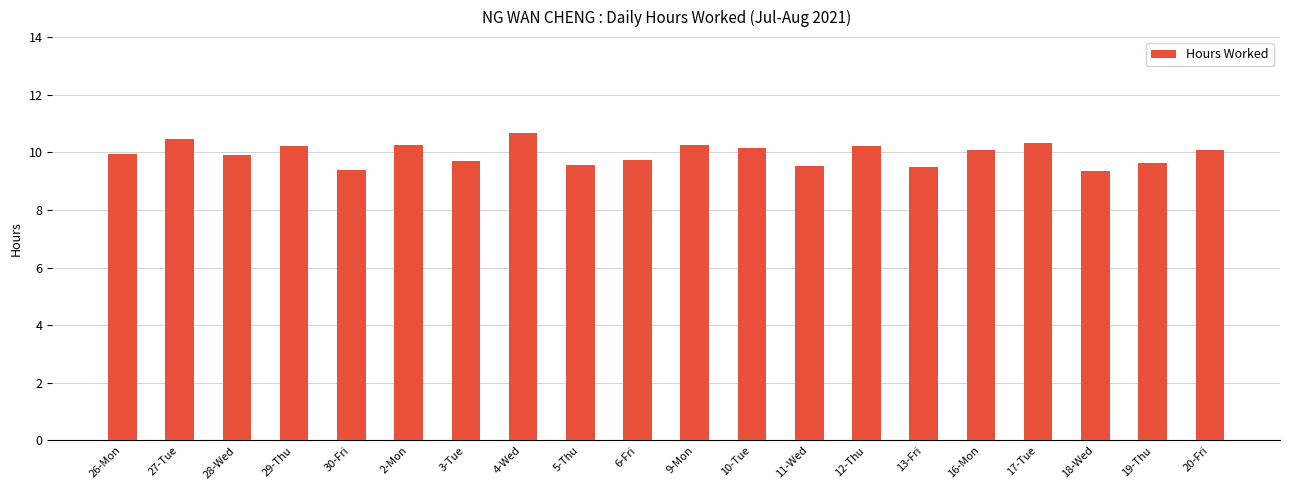

How many data points does each series have?

20